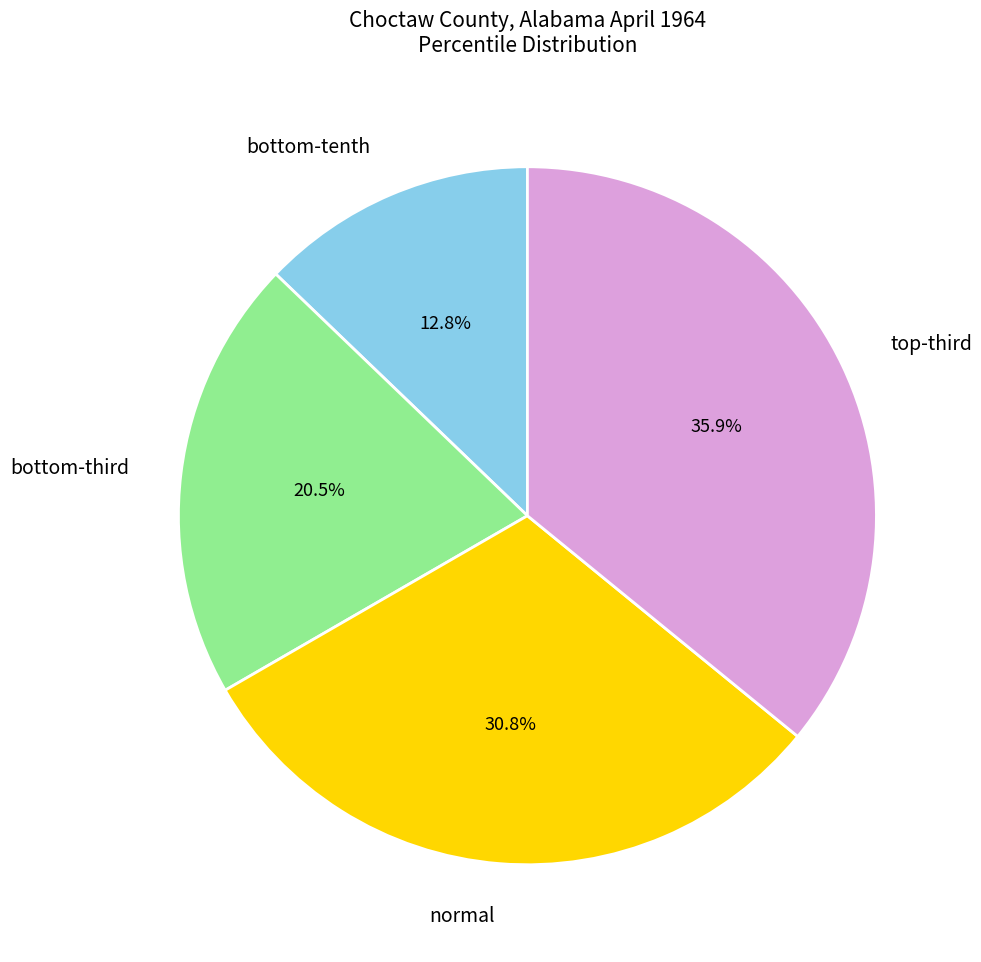

How many slices are in this pie chart?

4